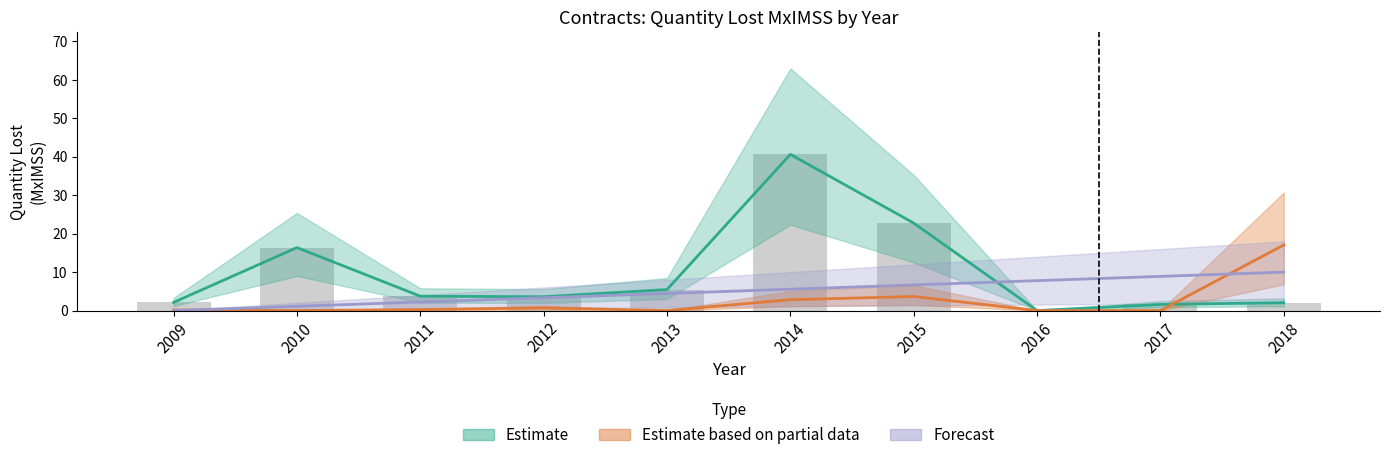

Between 2011 and 2013, which series saw the biggest shift?

Estimate